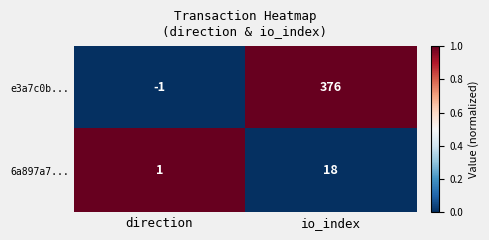

True or false: 6a897a7... has a value of 25 at io_index.

False